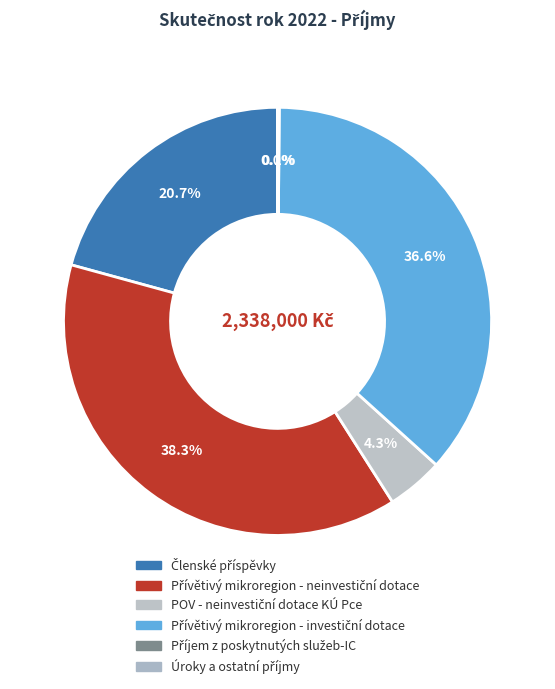

Does Přívětivý mikroregion - neinvestiční dotace represent more than half of the total?

No